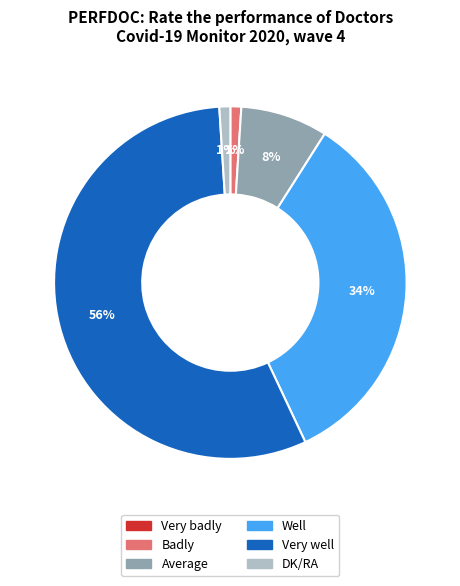

What percentage is the DK/RA slice, to the nearest percent?

1%